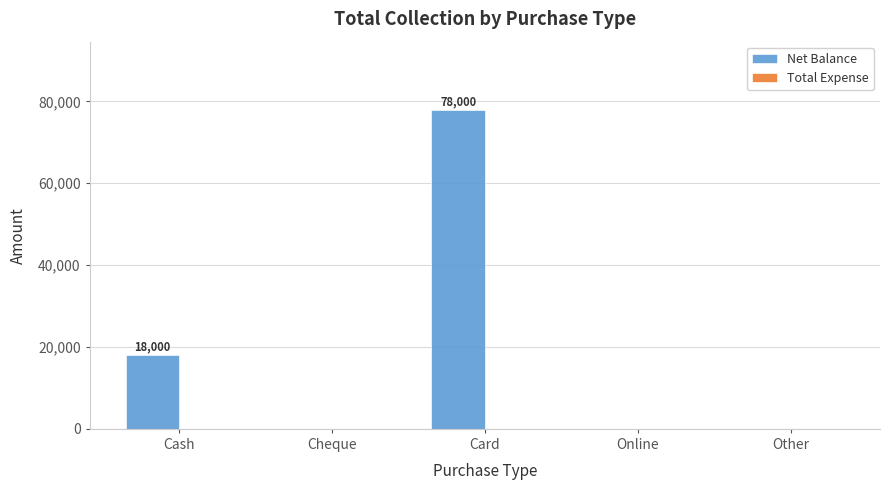

The value at Card is 42831. True or false?

False